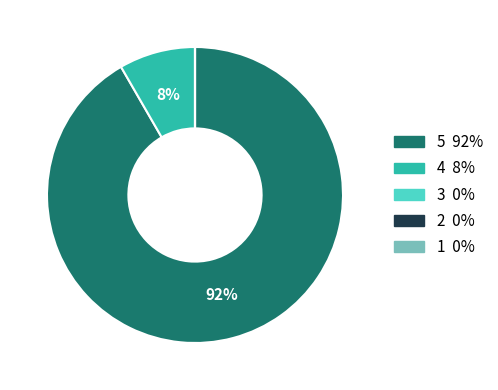

To the nearest percent, what is the difference between the largest and smallest slice percentages?

92%